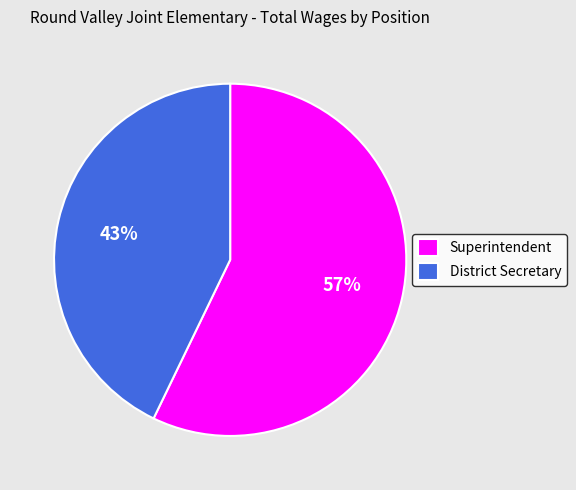

Do District Secretary and Superintendent together represent more than half of the pie?

Yes